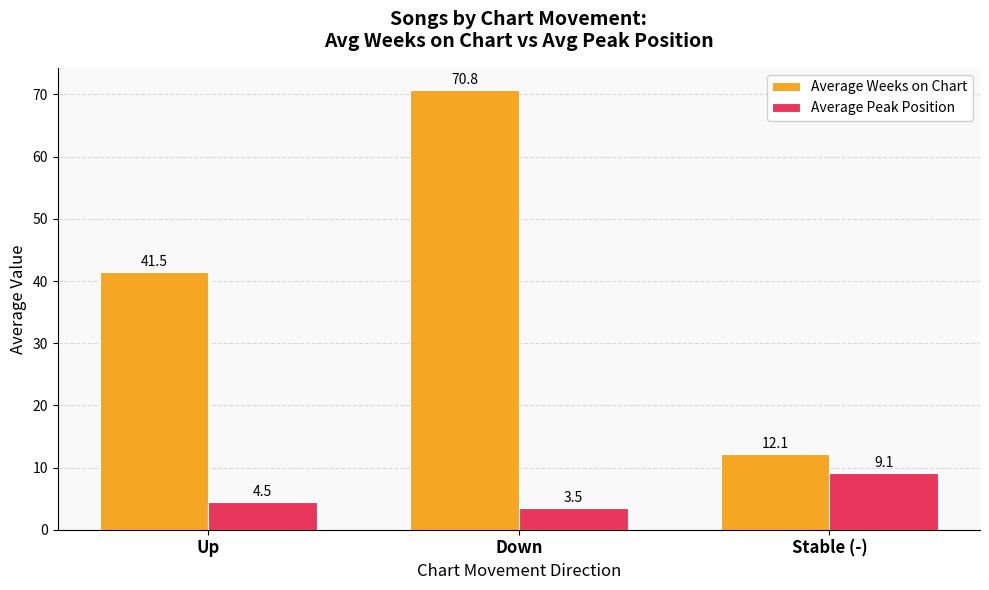

What is the difference between the highest and lowest values at Up?

37.0